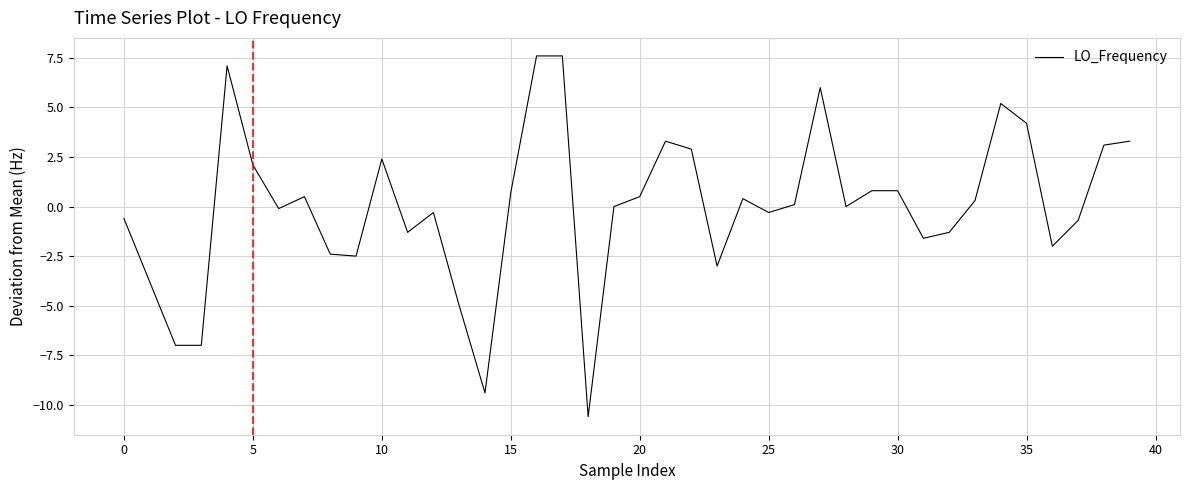

What is the difference between the maximum and minimum values?

18.2